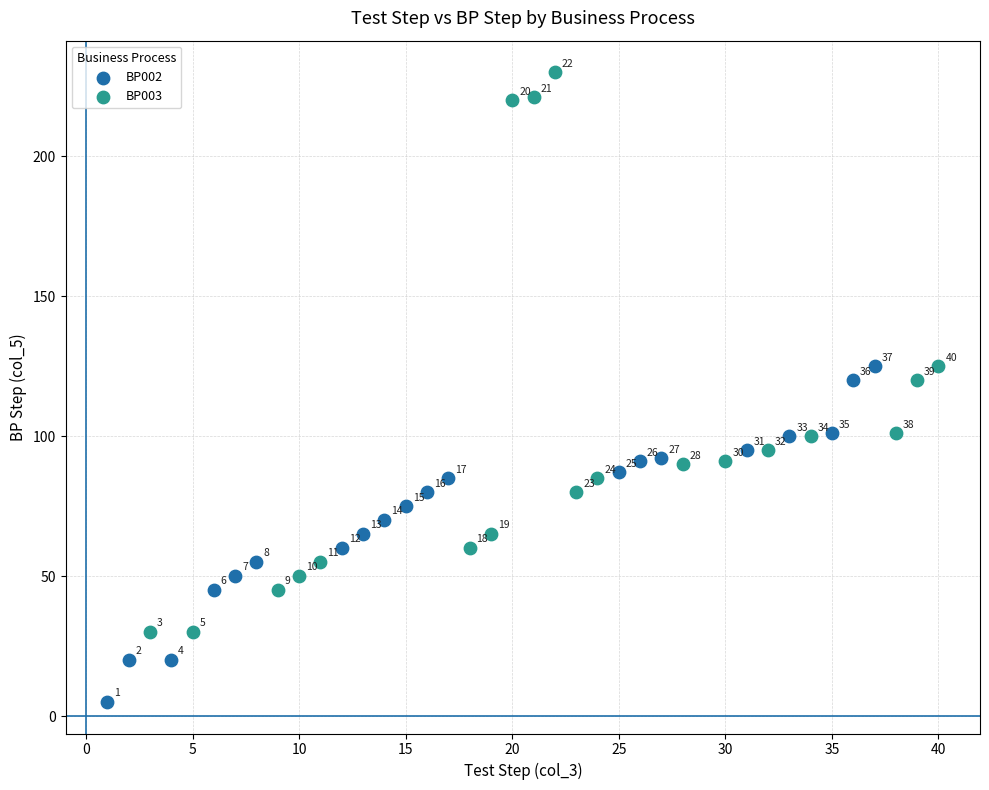

Which series has the largest Y range (max minus min)?

BP003